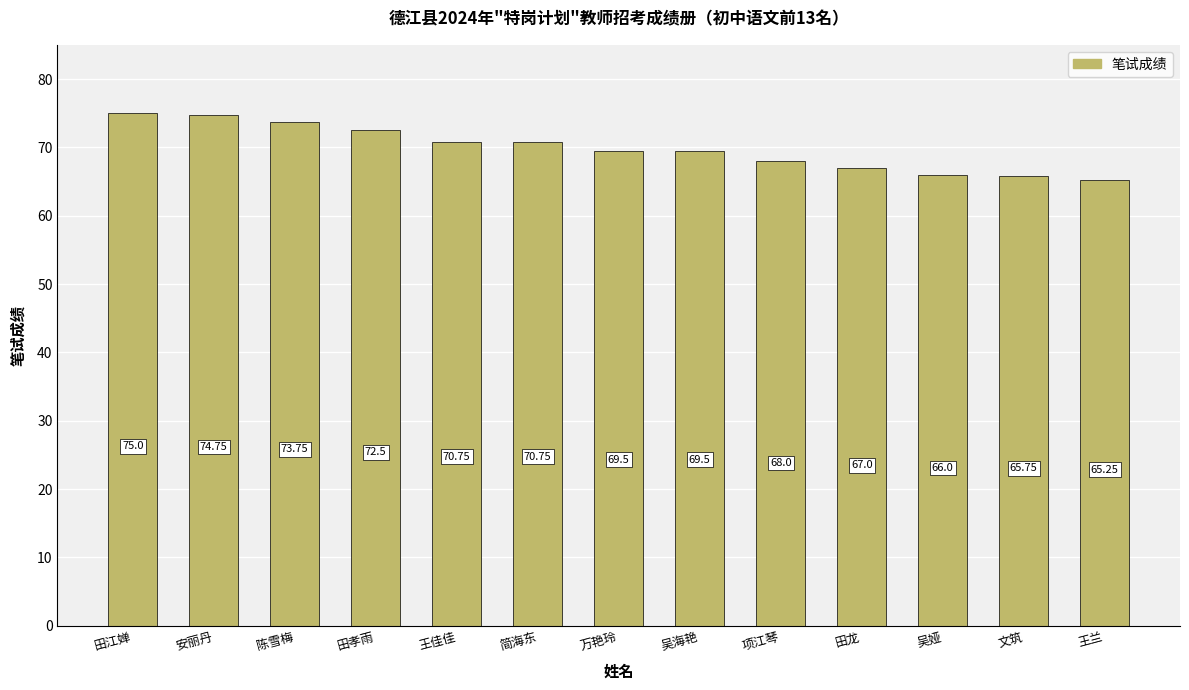

Which has a higher value, 王佳佳 or 王兰?

王佳佳